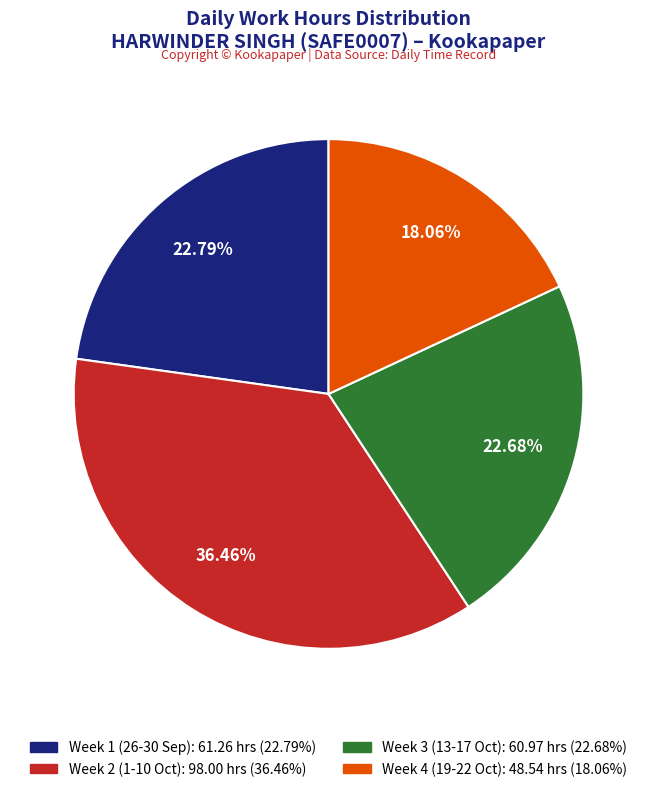

Count the number of slices in the pie.

4